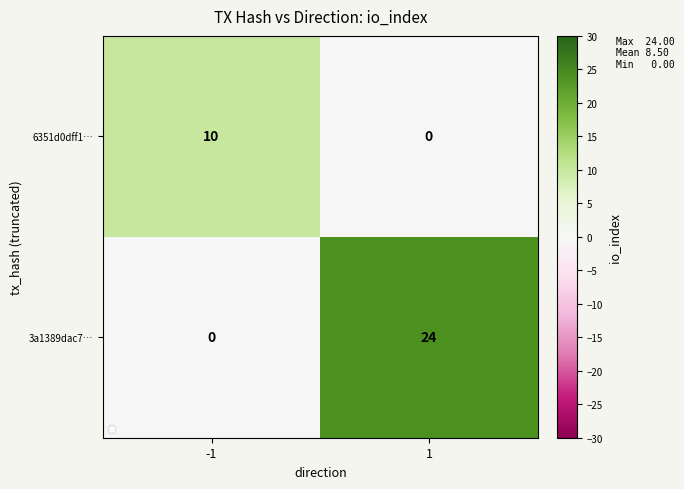

What is the sum of the 6351d0dff1… values at 1 and -1?

10